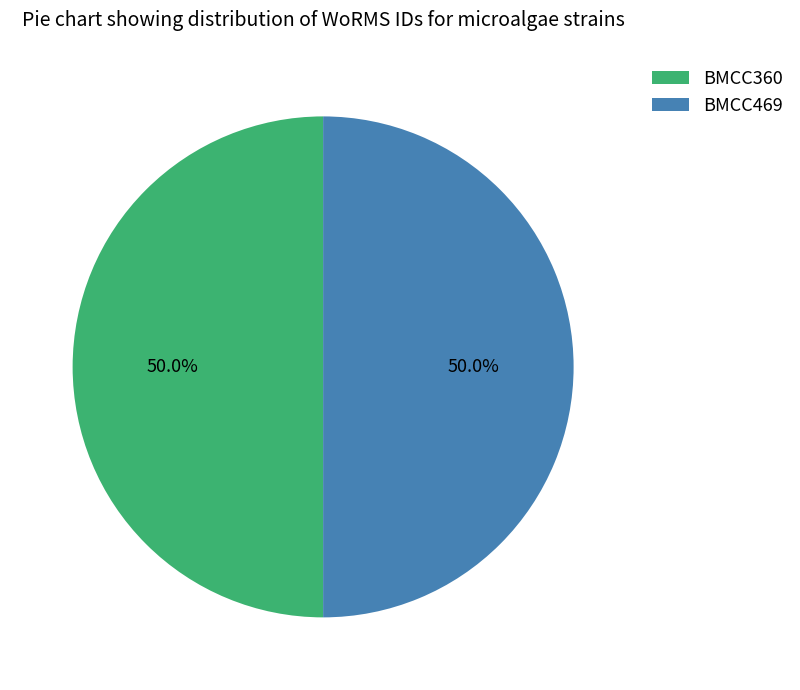

What portion of the pie excludes BMCC469?

50.0%